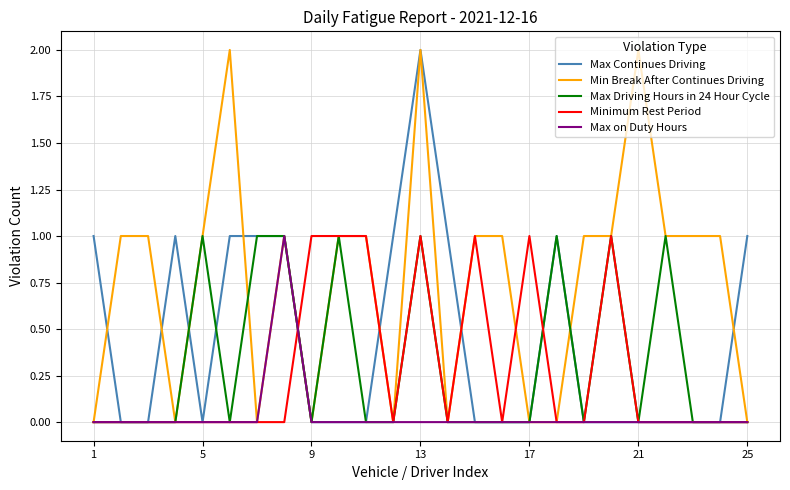

The value of Min Break After Continues Driving at 13 is 2. True or false?

True